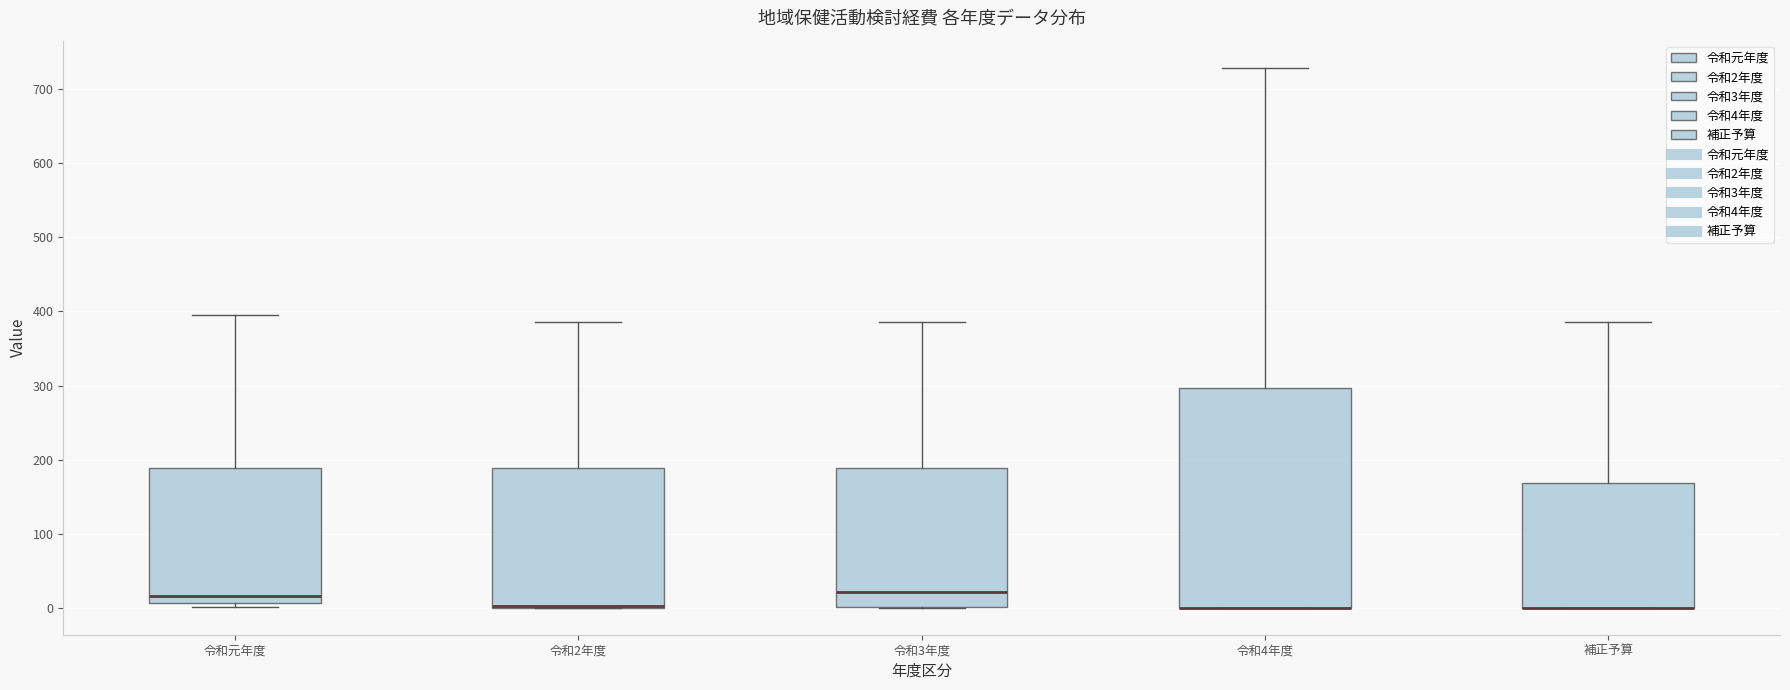

Reading left to right, transcribe this box plot: for each box, give where its median line is, the range the box spans, and where its two whiskers end, as read against the y-axis. The values are not printed on the chart, so give them approximately, as read against the axis.

令和元年度: median 20, box 10 to 190, whiskers 0 to 400
令和2年度: median 0 (drawn on the box's lower edge), box 0 to 190, whiskers 0 to 390
令和3年度: median 20, box 0 to 190, whiskers 0 to 390
令和4年度: median 0 (drawn on the box's lower edge), box 0 to 300, whiskers 0 to 730
補正予算: median 0 (drawn on the box's lower edge), box 0 to 170, whiskers 0 to 390